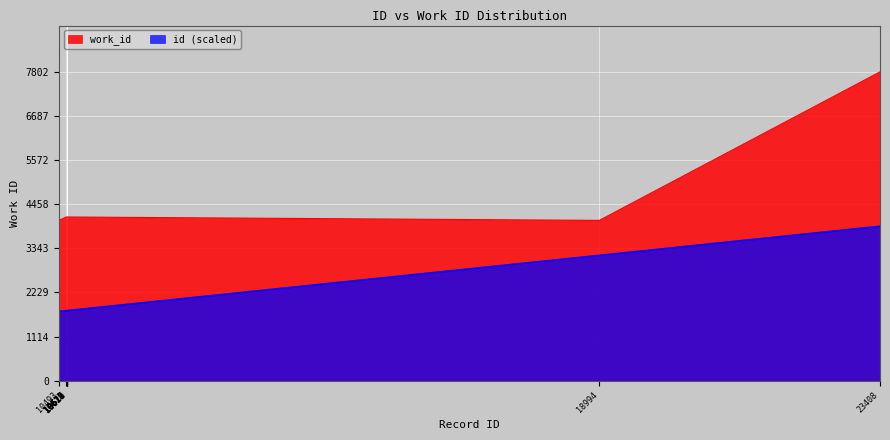

What is the total value across all series at 10622?

5906.3